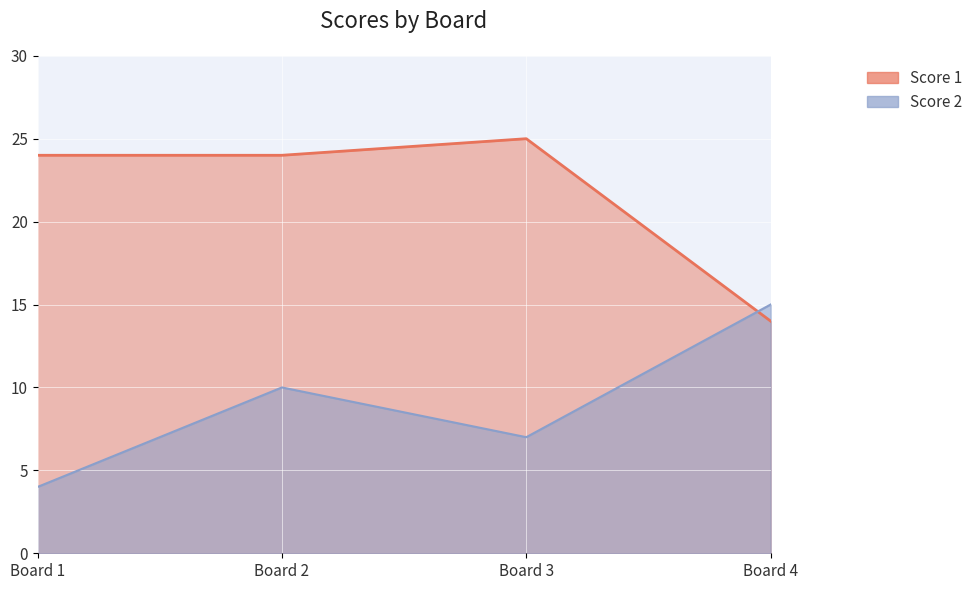

Count the Score 2 values in the range 7 to 15.

3